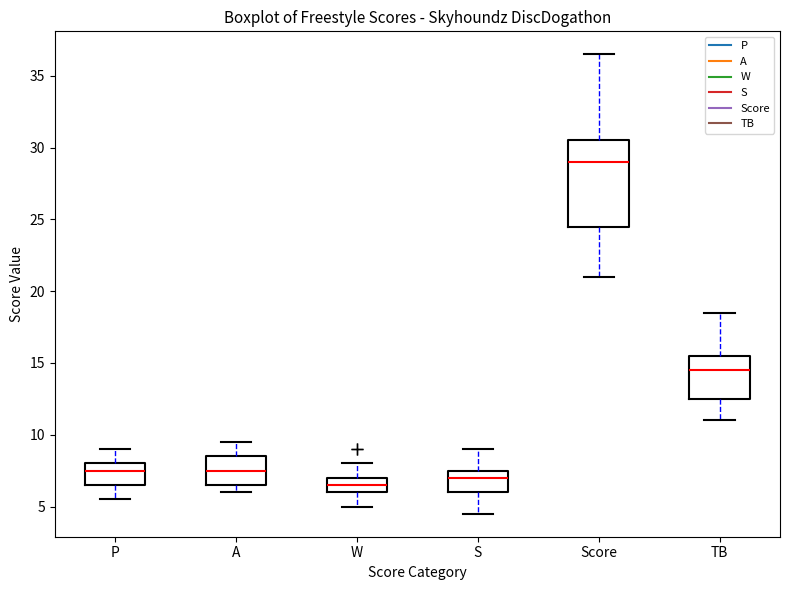

Reading left to right, read every box against the y-axis: the position of its median line, the range the box covers, and the ends of its whiskers. The values are not printed on the chart, so give them approximately, as read against the axis.

P: median 7.5, box 6.5 to 8.0, whiskers 5.5 to 9.0
A: median 7.5, box 6.5 to 8.5, whiskers 6.0 to 9.5
W: median 6.5, box 6.0 to 7.0, whiskers 5.0 to 8.0
S: median 7.0, box 6.0 to 7.5, whiskers 4.5 to 9.0
Score: median 29.0, box 24.5 to 30.5, whiskers 21.0 to 36.5
TB: median 14.5, box 12.5 to 15.5, whiskers 11.0 to 18.5